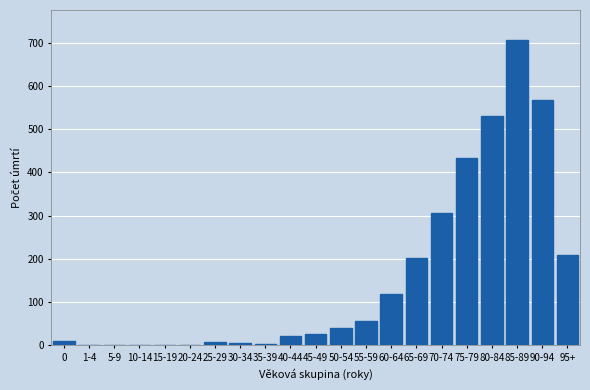

Which has a higher value, 75-79 or 55-59?

75-79